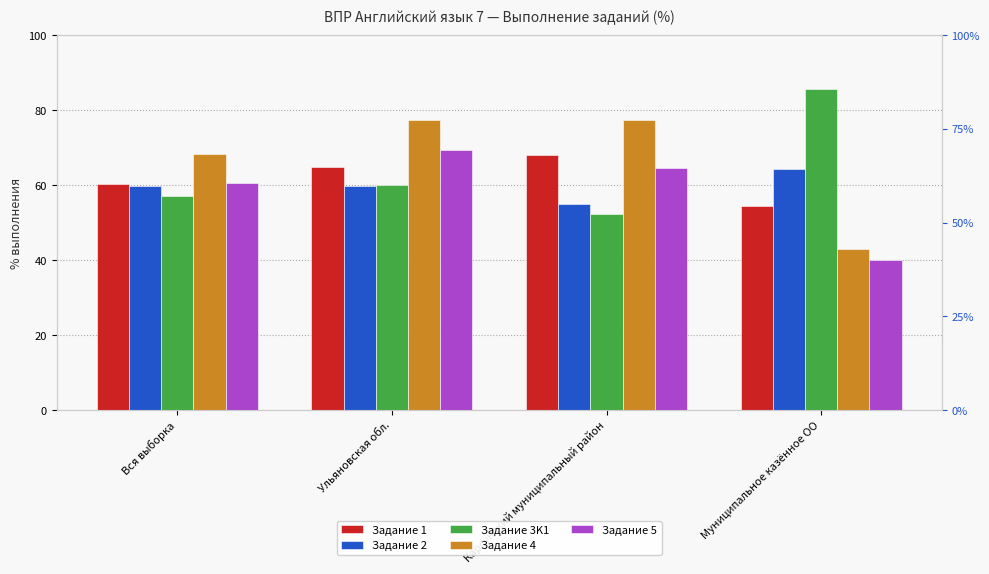

Rank the categories by Задание 3K1 value from highest to lowest.

Муниципальное казённое ОО, Ульяновская обл., Вся выборка, Карсунский муниципальный район